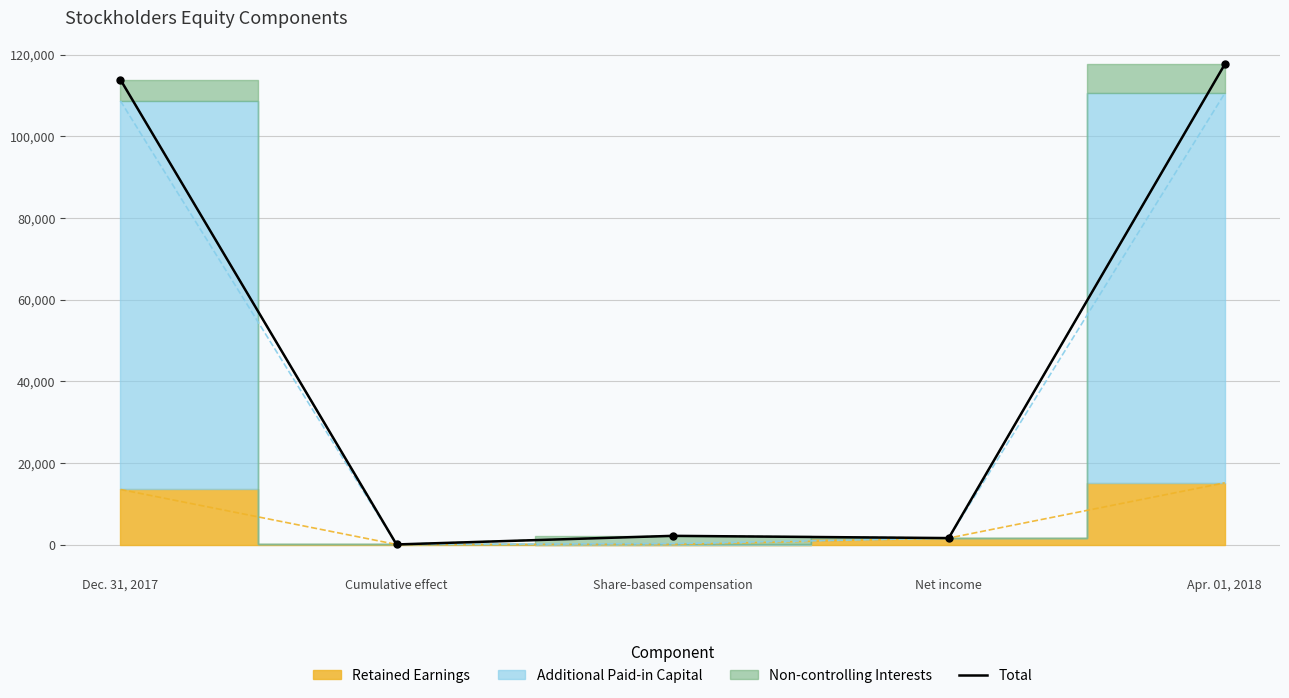

What is the smallest value displayed?

34